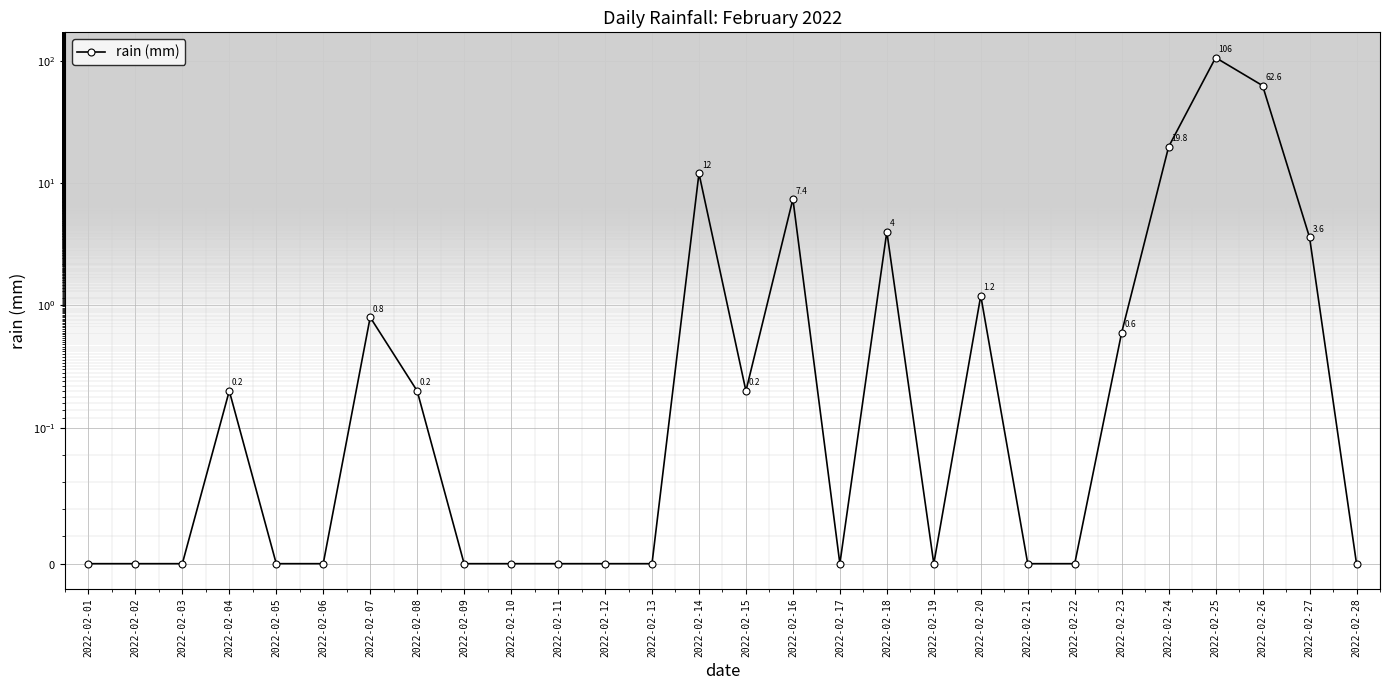

List the labels in order of value, largest first.

2022-02-25, 2022-02-26, 2022-02-24, 2022-02-14, 2022-02-16, 2022-02-18, 2022-02-27, 2022-02-20, 2022-02-07, 2022-02-23, 2022-02-04, 2022-02-08, 2022-02-15, 2022-02-01, 2022-02-02, 2022-02-03, 2022-02-05, 2022-02-06, 2022-02-09, 2022-02-10, 2022-02-11, 2022-02-12, 2022-02-13, 2022-02-17, 2022-02-19, 2022-02-21, 2022-02-22, 2022-02-28